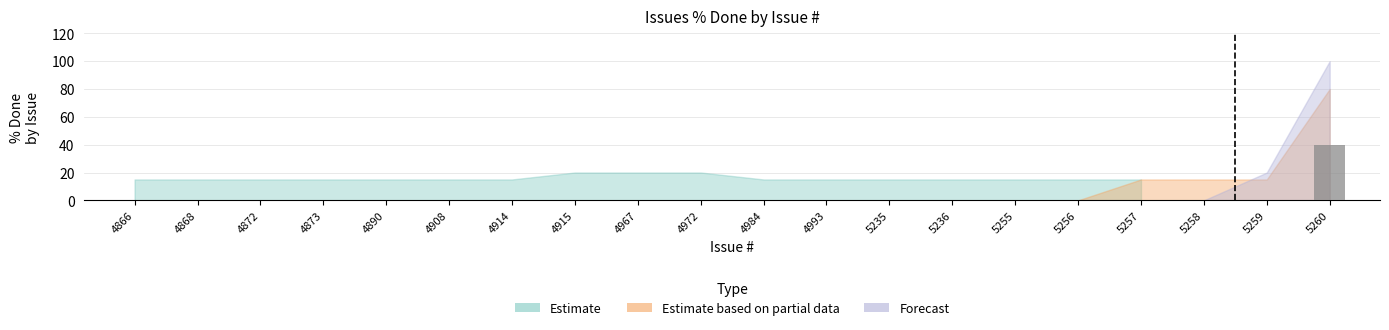

True or false: the data shows 0 at 5236.

True